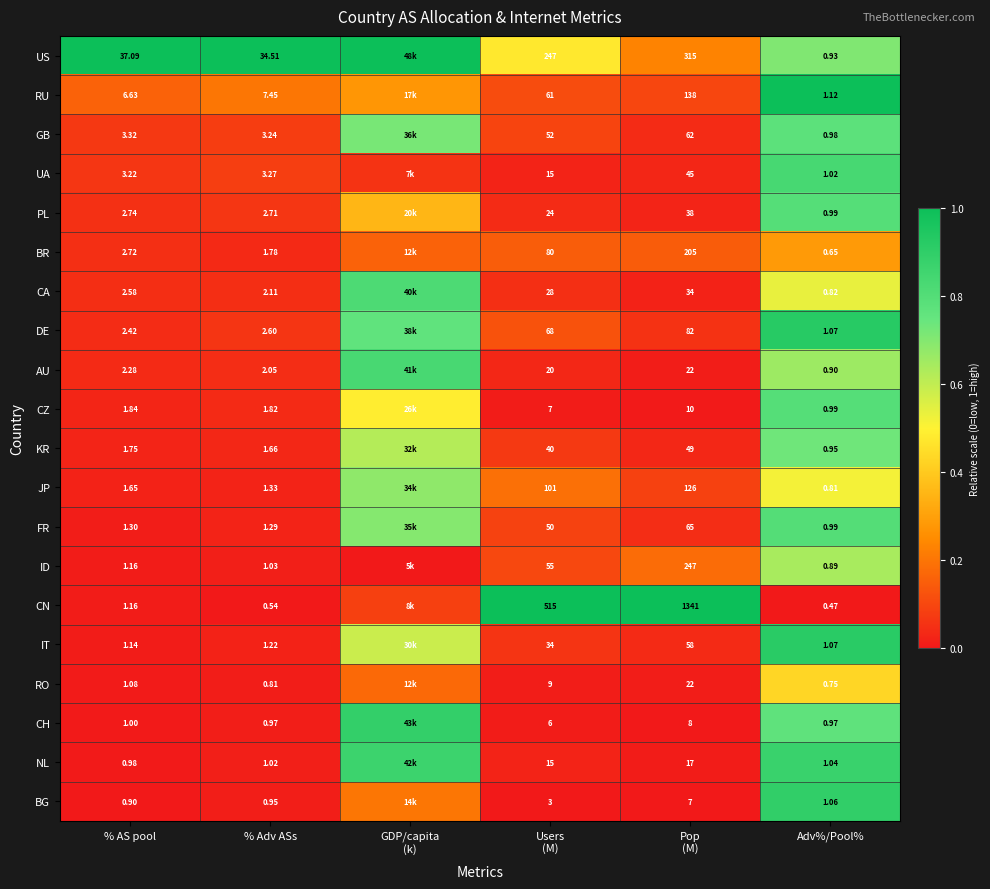

What is the spread (max minus min) of values at Pop
(M)?

1334.0